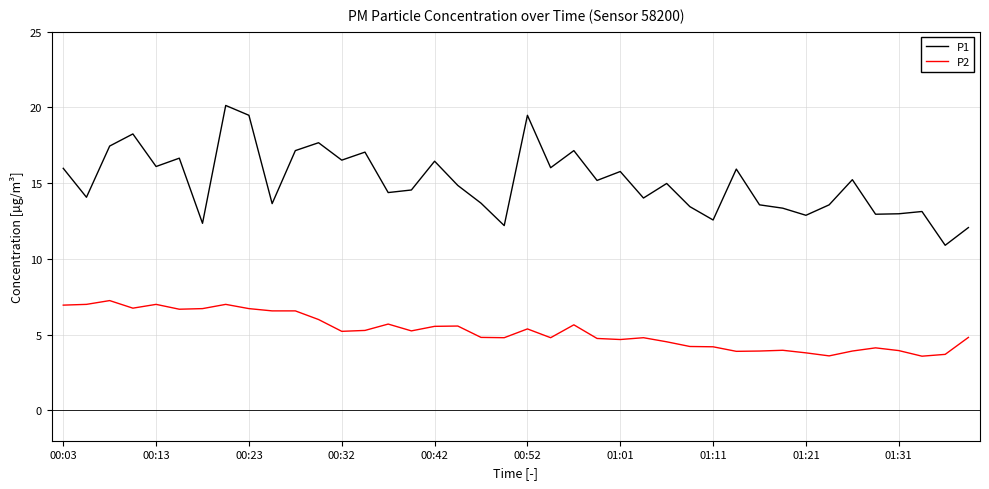

Which series has the widest spread of values?

P1